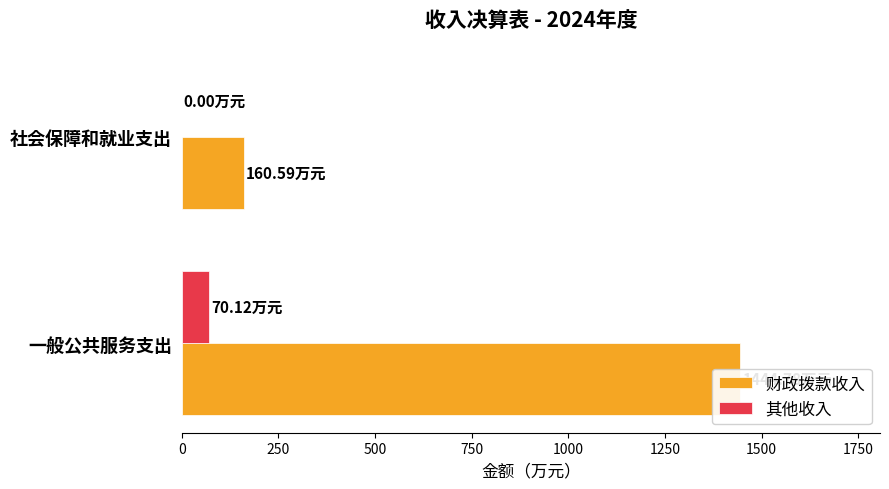

What is the average value of the 财政拨款收入 series?

802.7